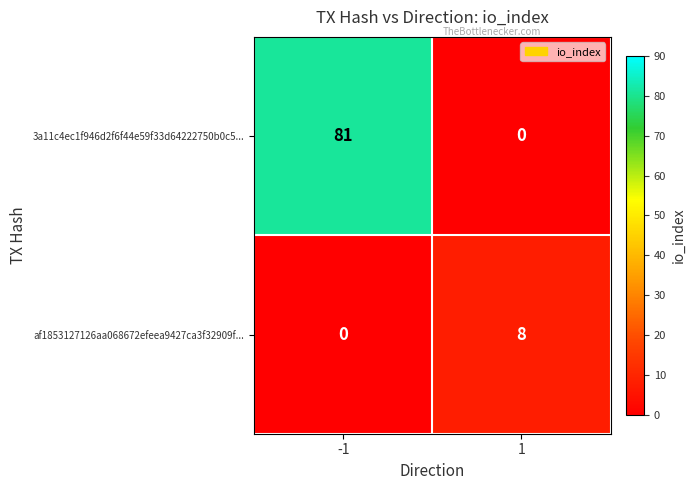

What is the difference between the maximum and minimum values in the 3a11c4ec1f946d2f6f44e59f33d64222750b0c5... series?

81